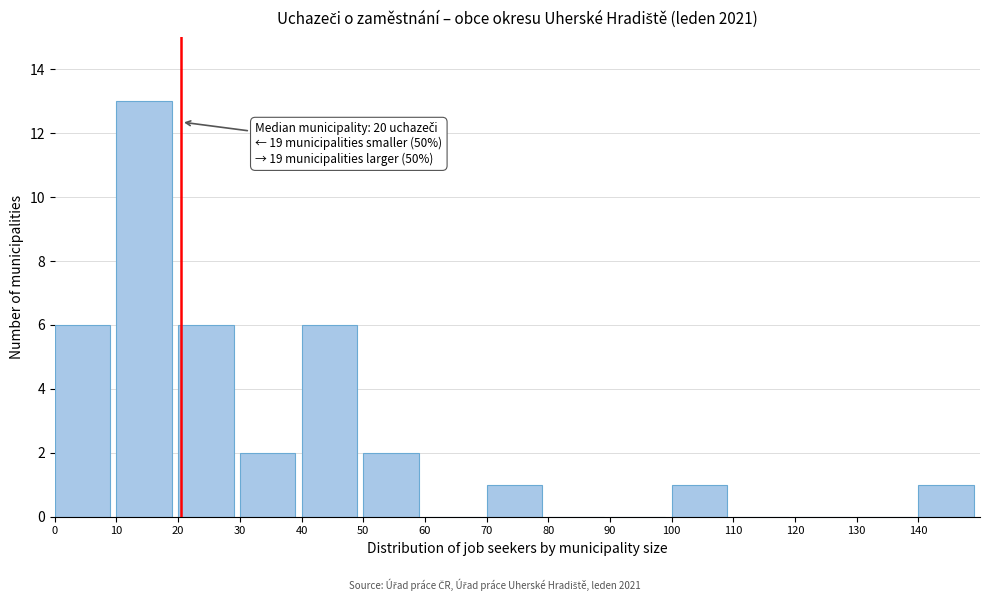

Which range on the x-axis has the tallest bar?

10 to 20